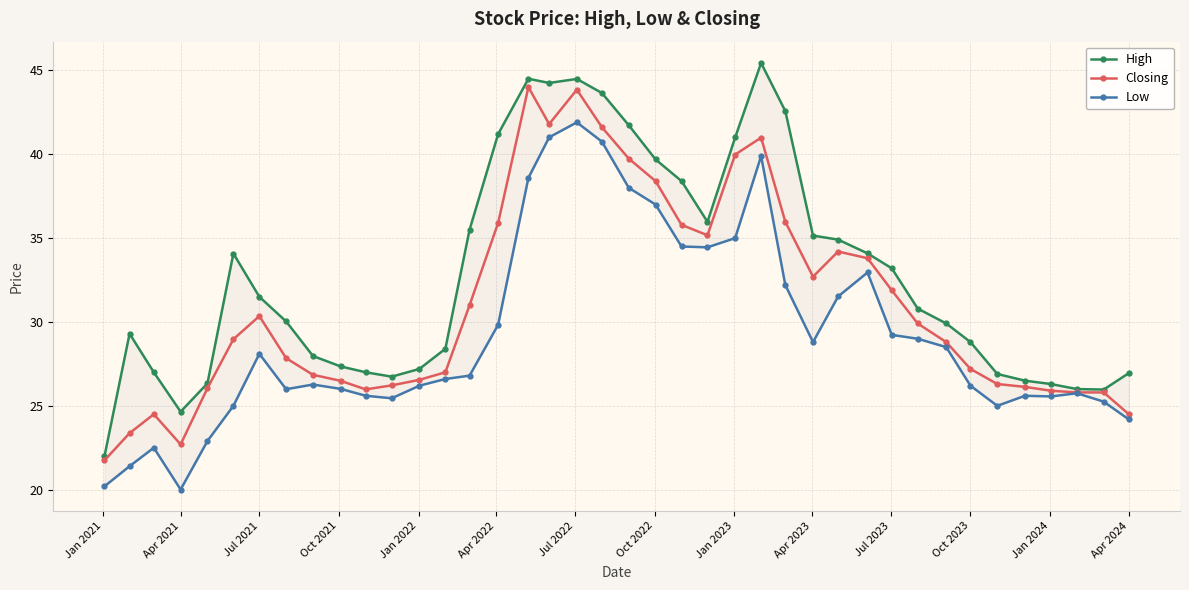

What is the maximum value for Closing?

44.0